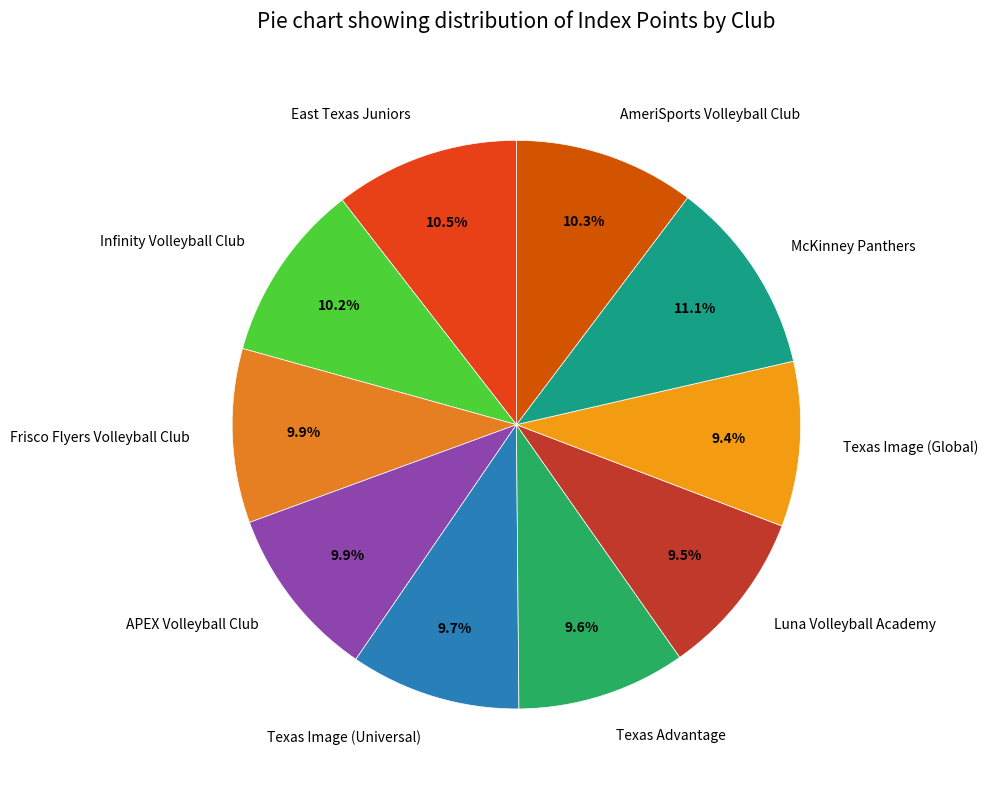

The Texas Image (Universal) slice represents 10% of the pie. True or false?

True